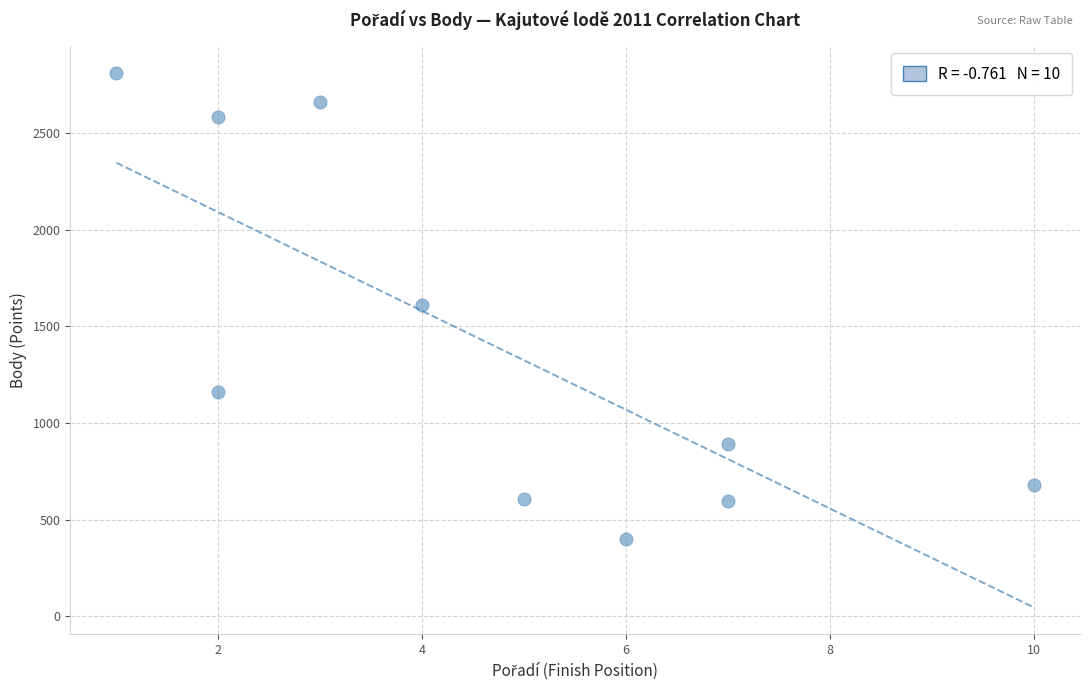

What is the average Y value?

1400